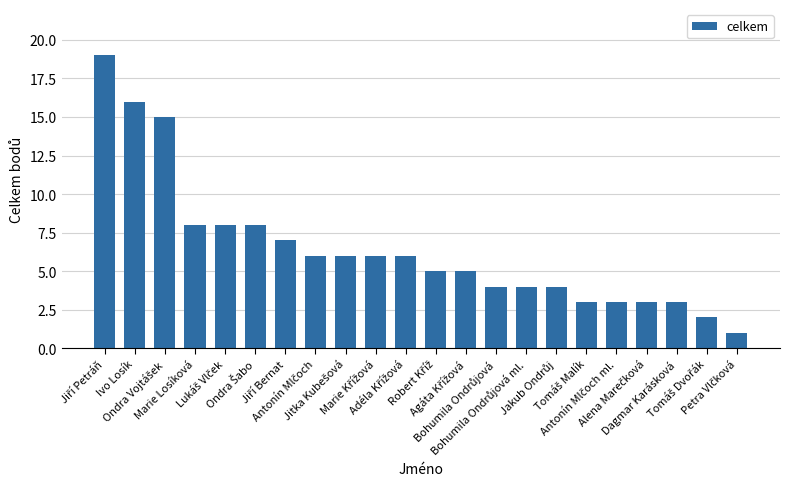

What is the value of the 17th bar from the left?

3